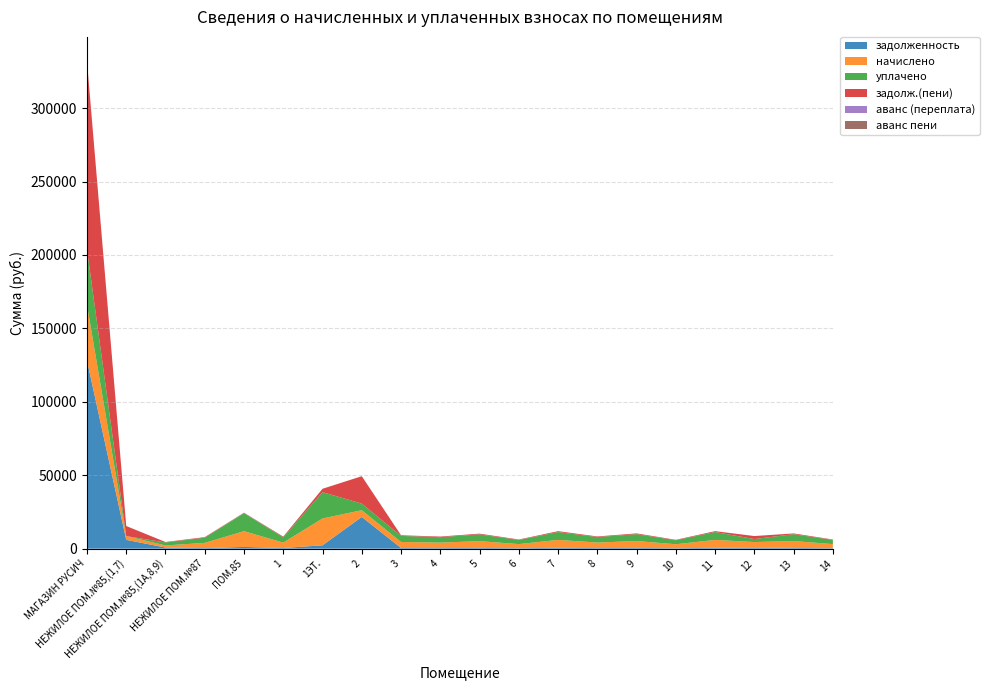

Reading left to right, what are all the values shown in this chart?

задолженность: 128122.7	6015.7	790.0	395.0	1191.2	461.5	2288.9	21616.0	457.6	413.7	513.0	312.9	597.1	417.6	521.2	302.7	598.2	821.0	520.2	312.5
начислено: 37914.8	2548.6	1422.0	3555.1	10720.7	3684.3	18274.0	4589.3	4118.4	3723.1	4617.0	2816.4	5374.2	3758.2	4690.9	2724.0	5383.4	3694.5	4681.6	2812.7
уплачено: 37754.7	0.0	2018.0	3540.1	12237.0	3612.1	17915.9	4500.0	4101.0	3707.4	4597.5	2804.5	5351.5	3742.3	4671.1	2712.5	5360.7	2036.9	4661.9	2800.8
задолж.(пени): 128122.7	6865.2	316.0	395.0	0.0	466.0	2311.4	18645.7	457.6	413.7	513.0	312.9	597.1	417.6	521.2	302.7	598.2	2052.5	520.2	312.5
аванс (переплата): 0.0	0.0	0.0	0.0	0.0	0.0	0.0	0.0	0.0	0.0	0.0	0.0	0.0	0.0	0.0	0.0	0.0	0.0	0.0	0.0
аванс пени: 0.0	0.0	0.0	0.0	370.4	0.0	0.0	0.0	0.0	0.0	0.0	0.0	0.0	0.0	0.0	0.0	0.0	0.0	0.0	0.0